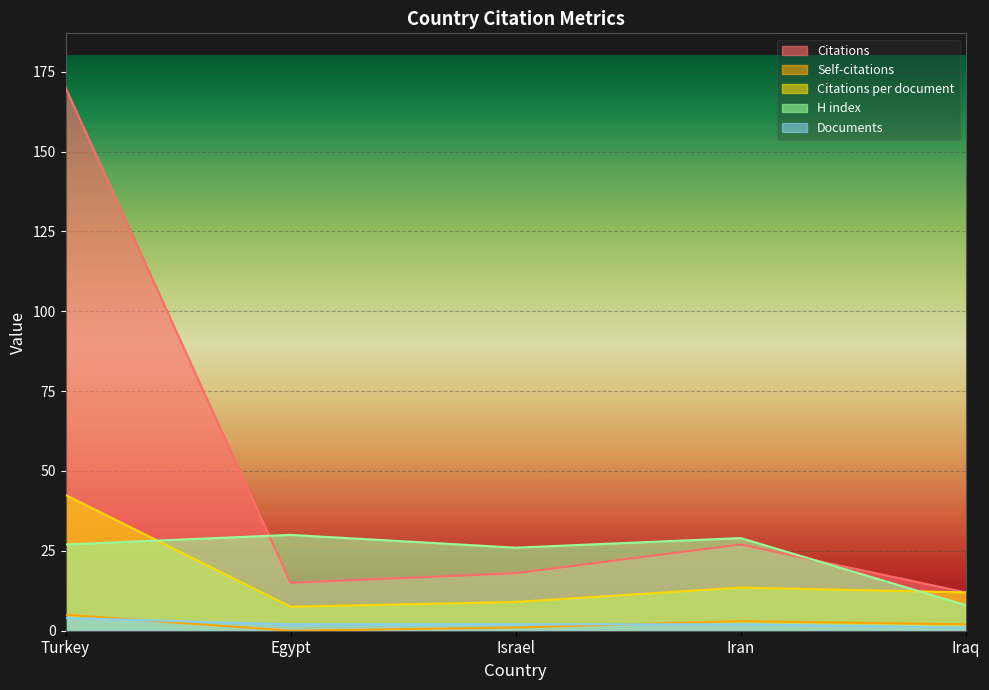

Reading left to right, transcribe all the data shown in this chart.

Citations: 170.0	15.0	18.0	27.0	12.0
Self-citations: 5.0	0.0	1.0	3.0	2.0
Citations per document: 42.5	7.5	9.0	13.5	12.0
H index: 27.0	30.0	26.0	29.0	8.0
Documents: 4.0	2.0	2.0	2.0	1.0